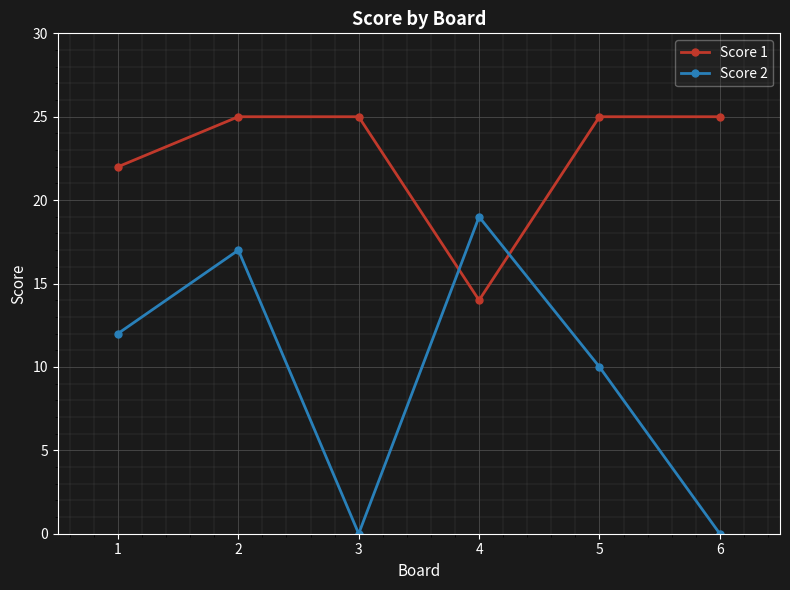

At which label is Score 2 closest to 9?

5